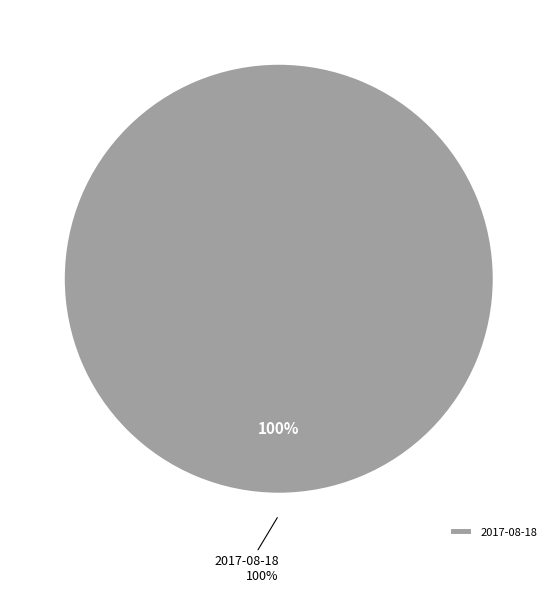

To the nearest percent, what portion does 2017-08-18 represent?

100%